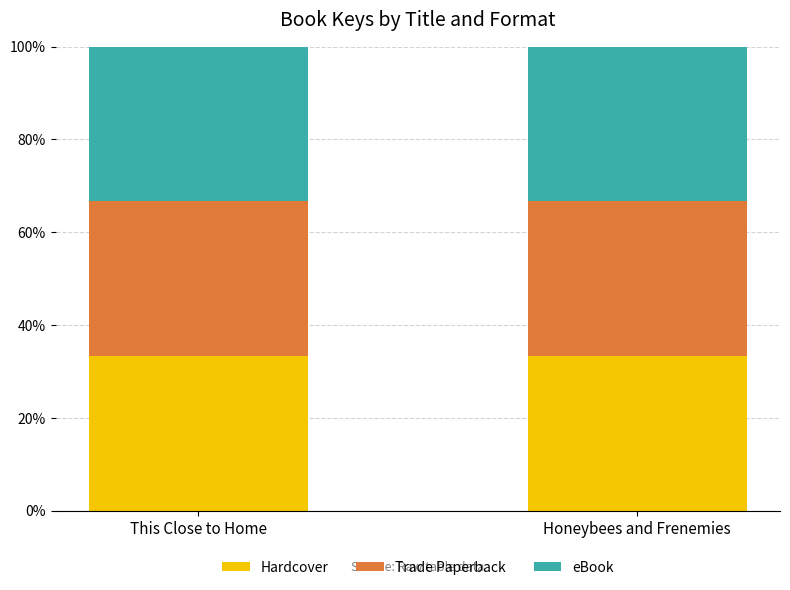

What is the sum of all Trade Paperback values?

318025905